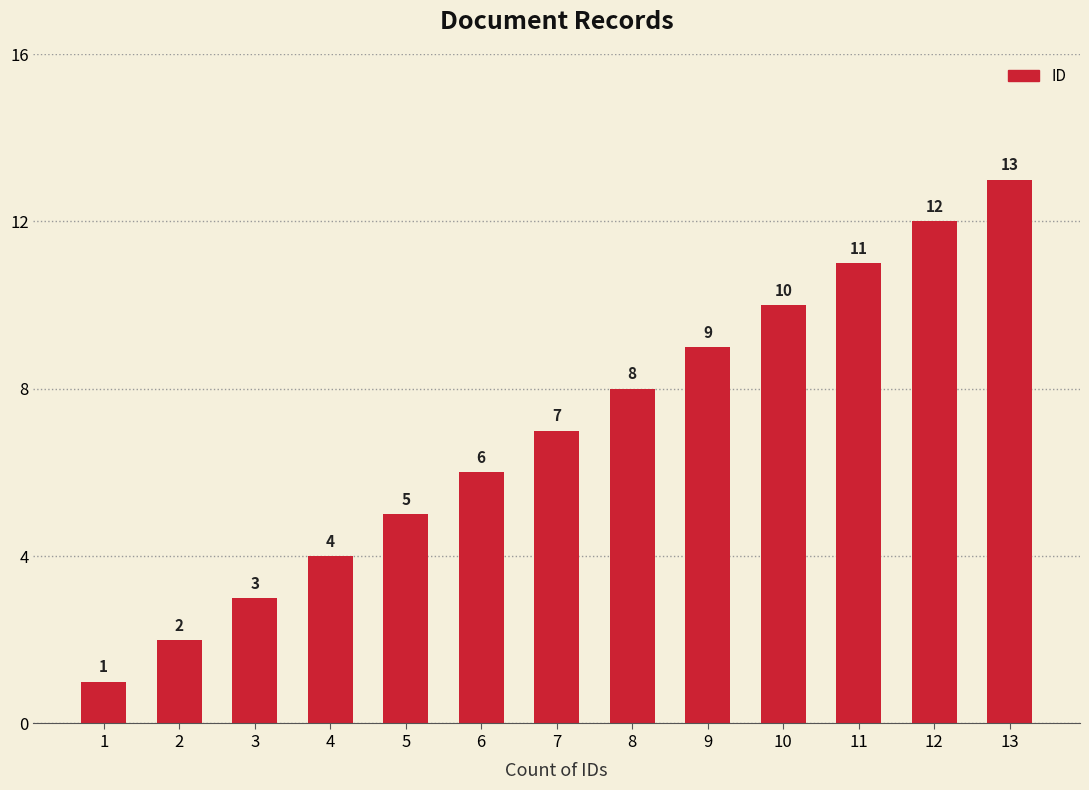

True or false: the data shows 2 at 2.

True